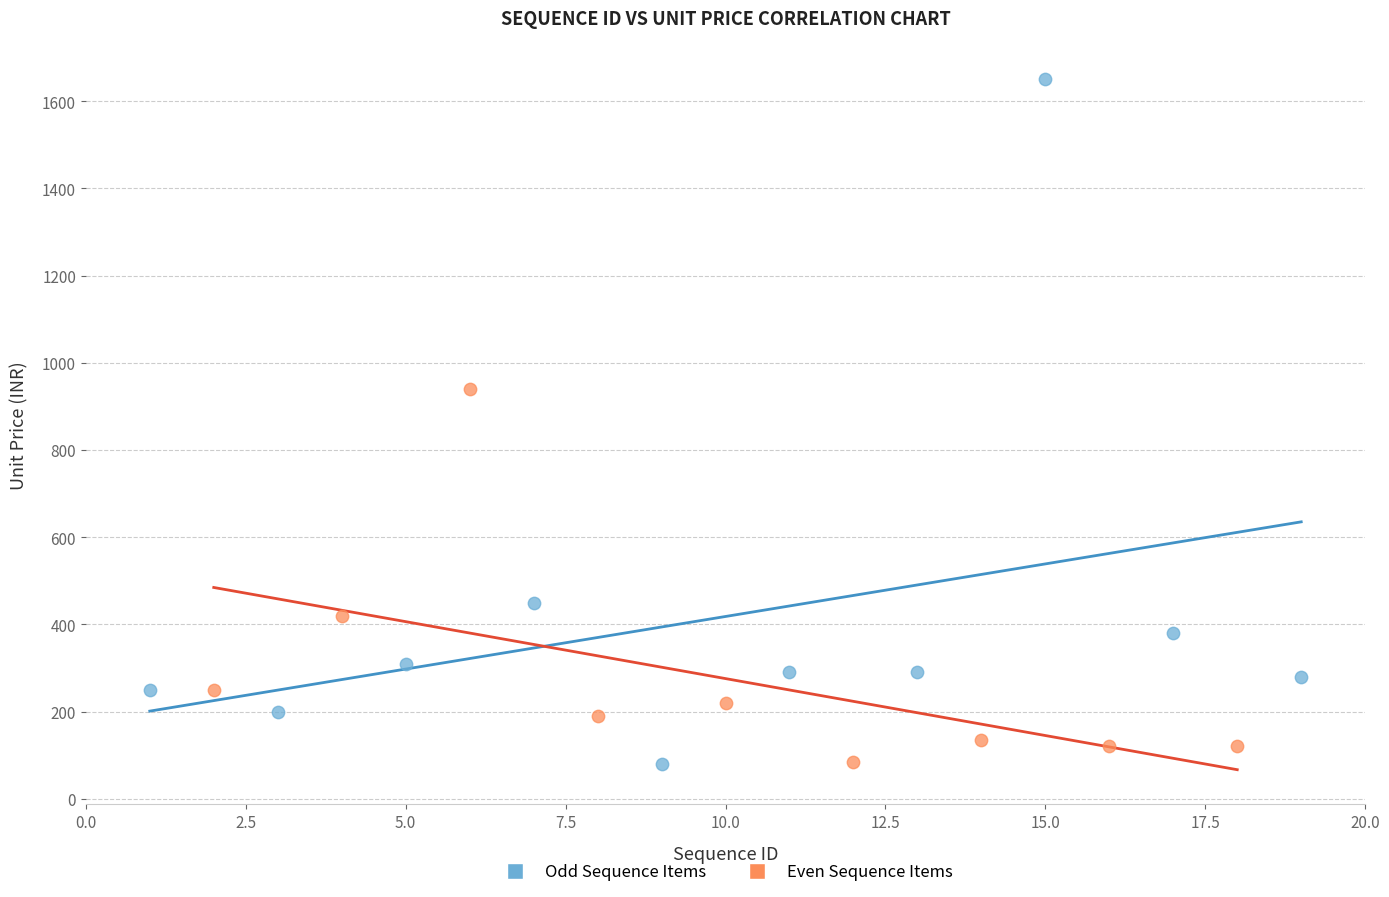

Which series contains the highest Y value?

Odd Sequence Items